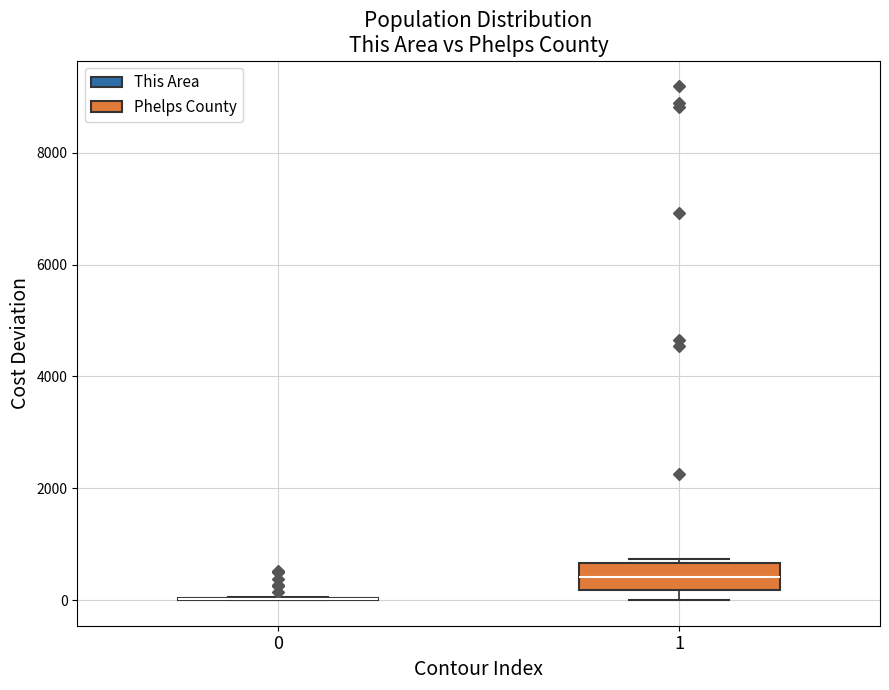

Which box is the tallest, from its lower edge to its upper edge?

1